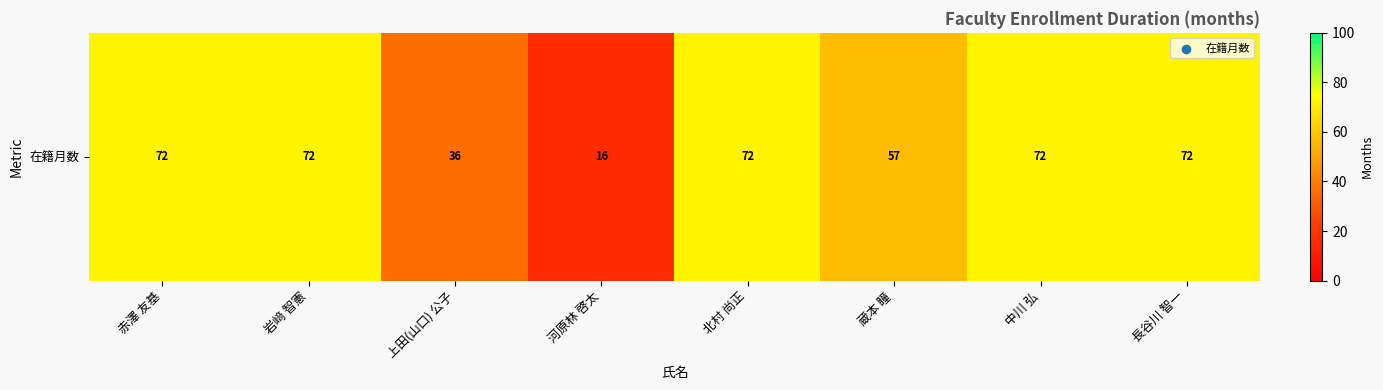

What is the greatest value displayed?

72